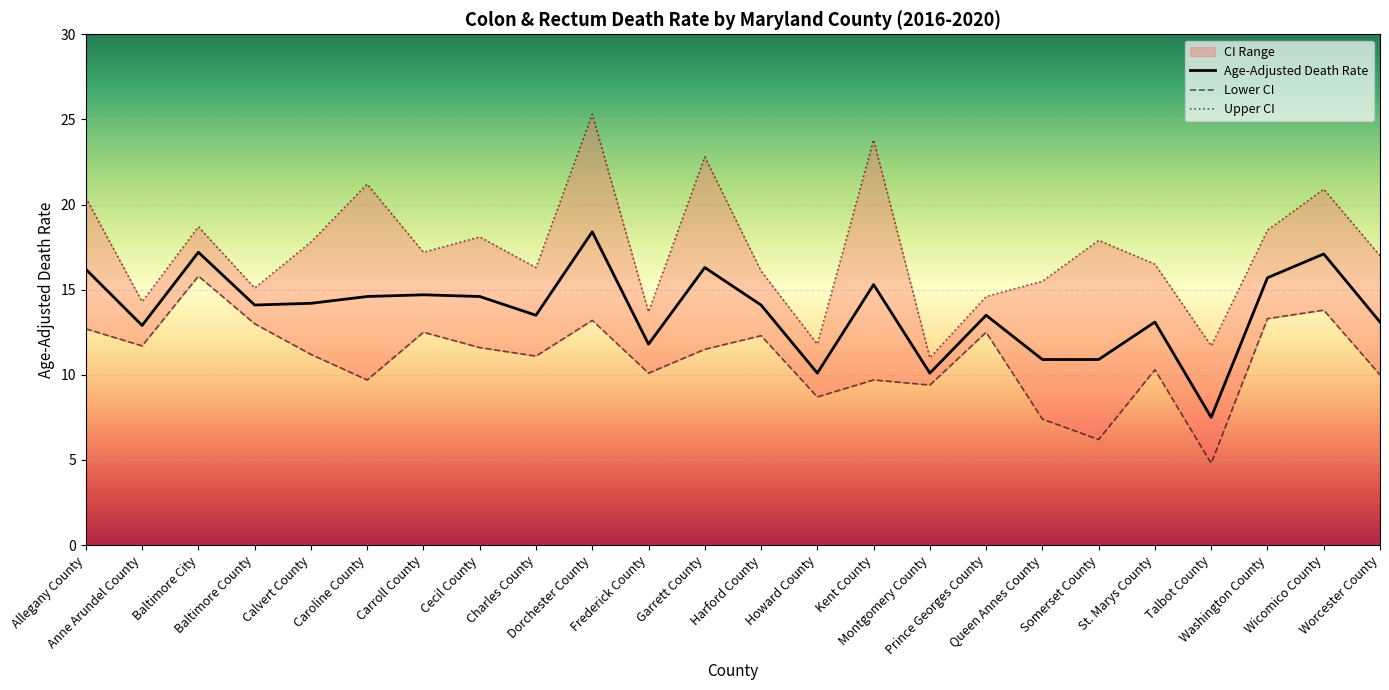

What is the approximate value of Lower CI at Charles County?

11.1